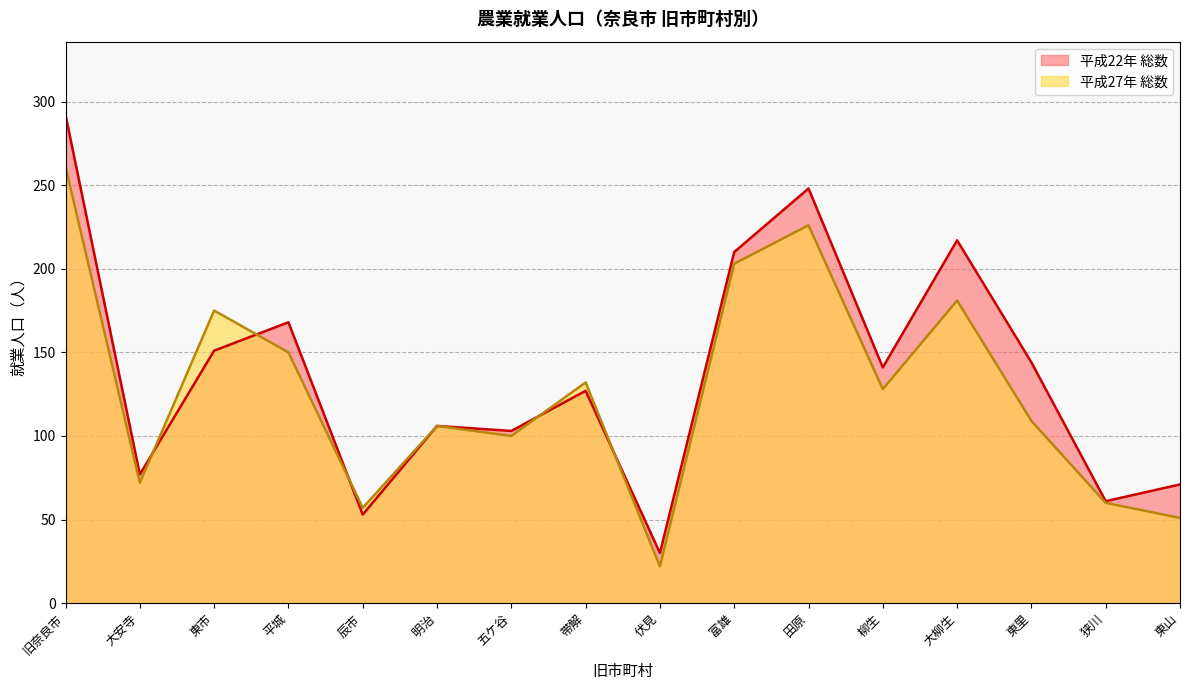

What are all the series names shown in the legend?

平成22年 総数, 平成27年 総数